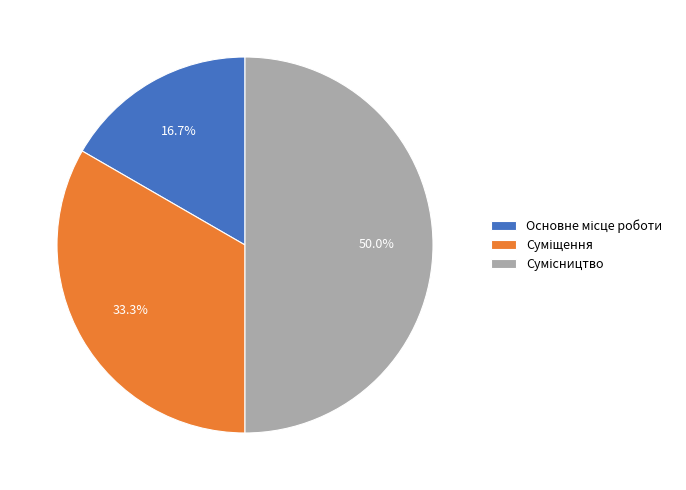

Count the number of slices in the pie.

3